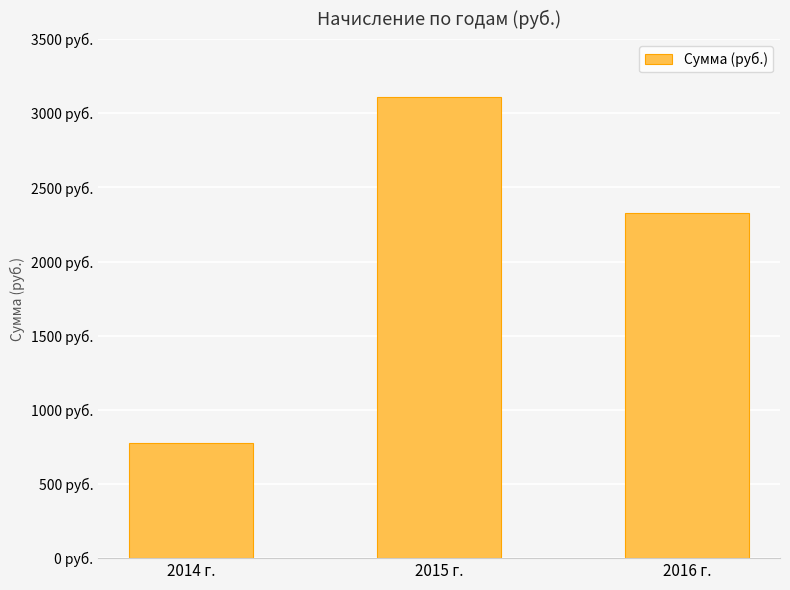

Which has a higher value, 2015 г. or 2016 г.?

2015 г.